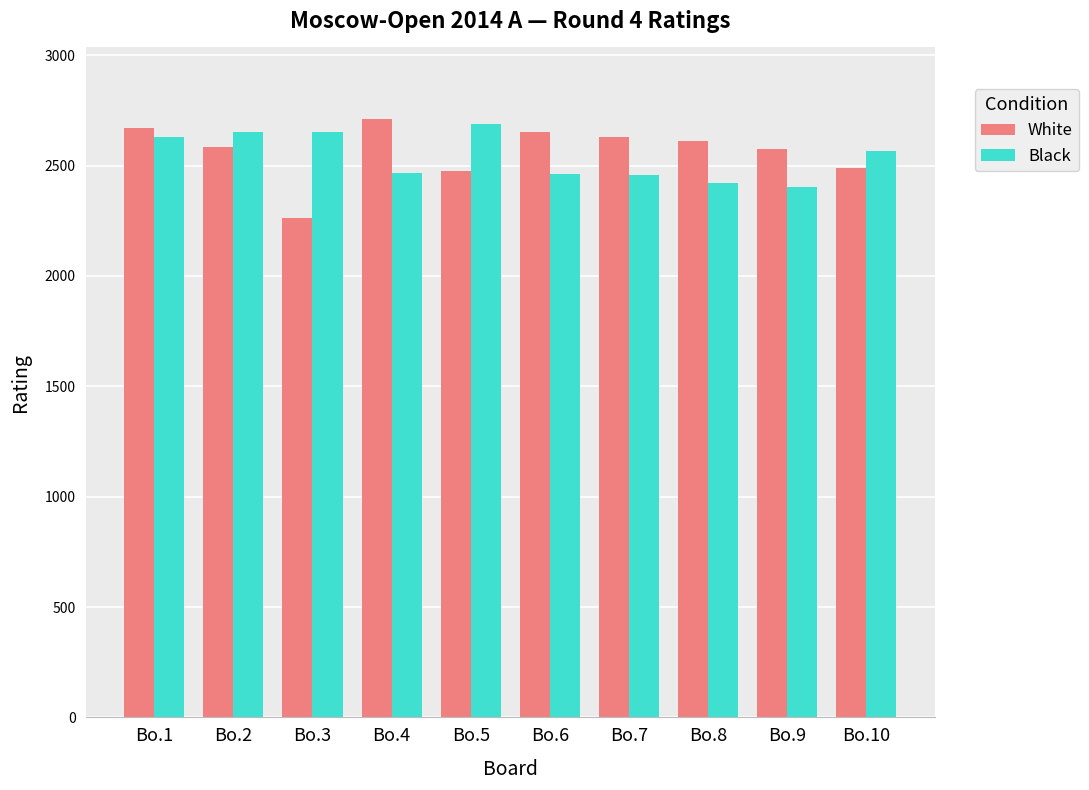

What is the lowest value of the White series?

2264